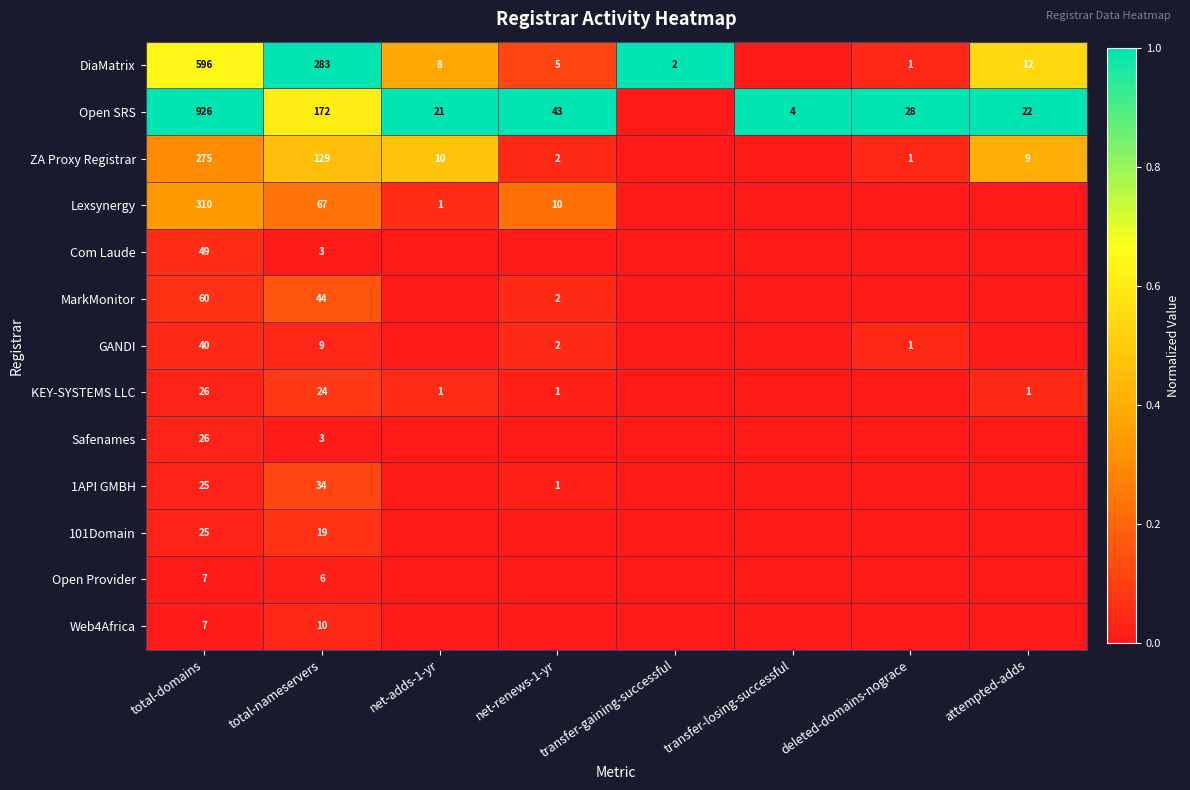

Is it true that Open SRS equals 43 at net-renews-1-yr?

True